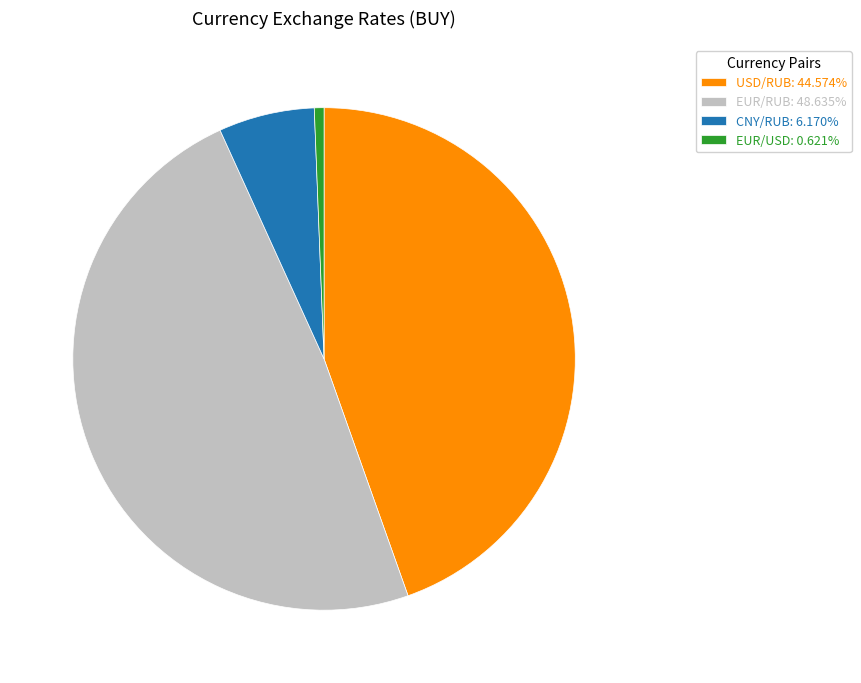

Do CNY/RUB: 6.170% and EUR/RUB: 48.635% together represent more than half of the pie?

Yes